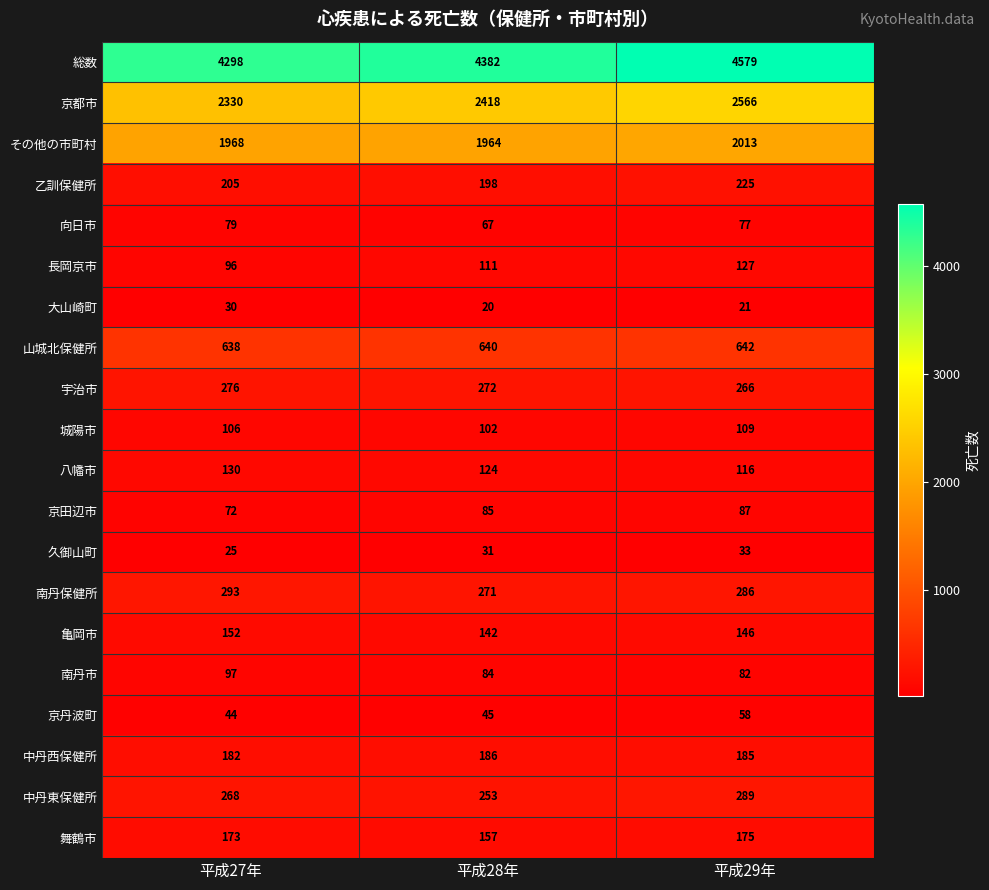

What is the difference between the maximum and minimum values in the その他の市町村 series?

49